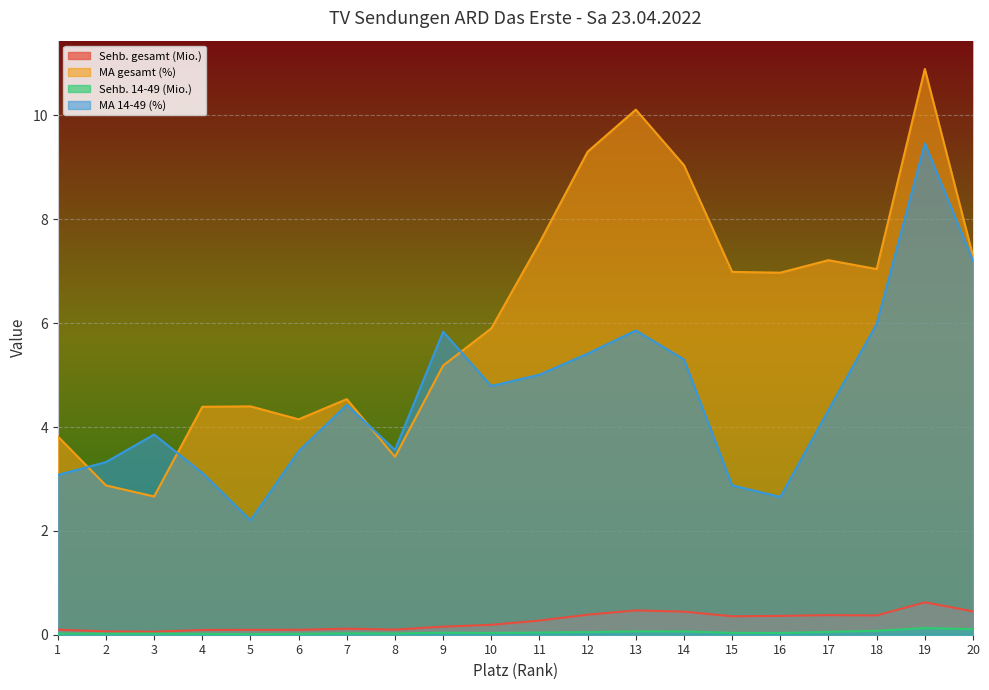

At which label is Sehb. gesamt (Mio.) closest to 0?

3